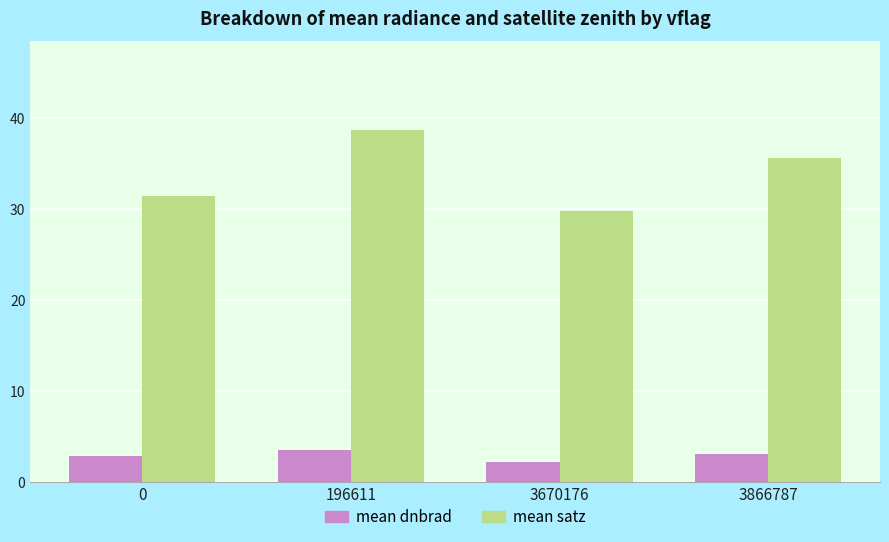

What is the greatest value displayed?

38.7